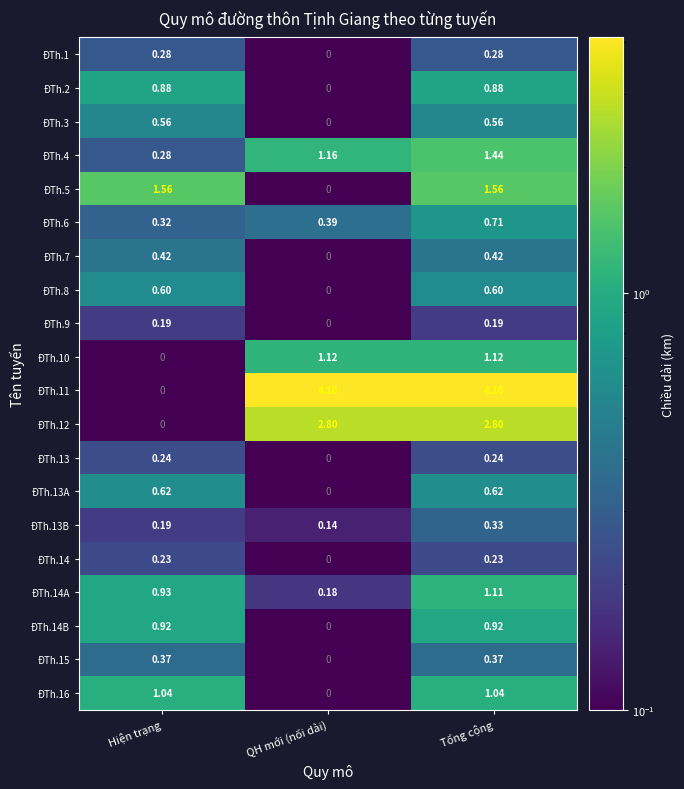

At which label does ĐTh.13 reach its minimum?

QH mới (nối dài)